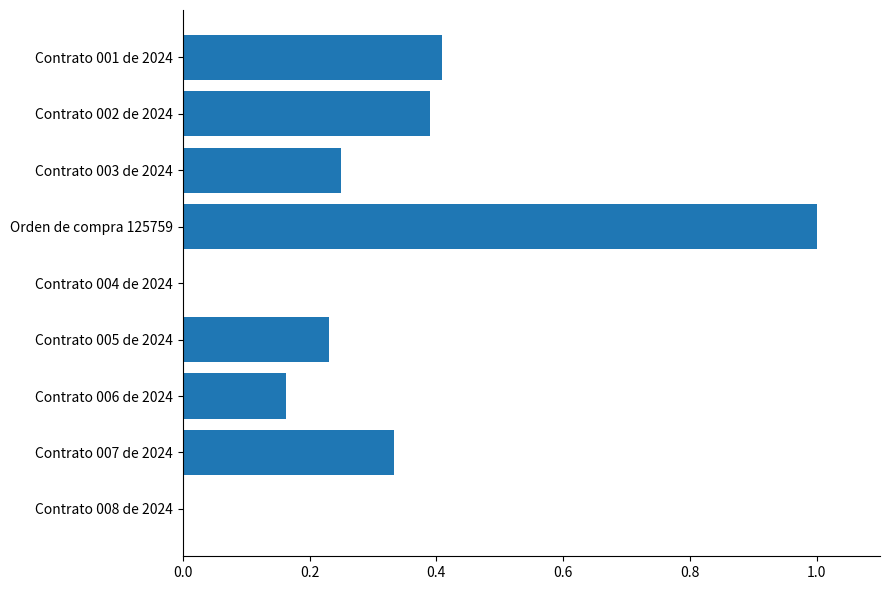

How many categories are shown in the chart?

9